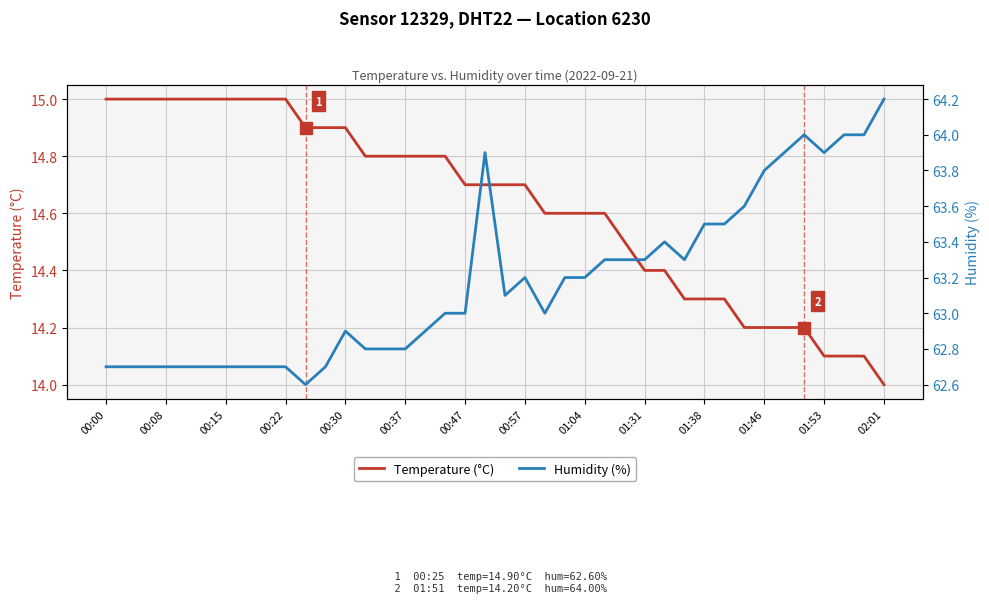

What are all the series names shown in the legend?

Temperature (°C), Humidity (%)